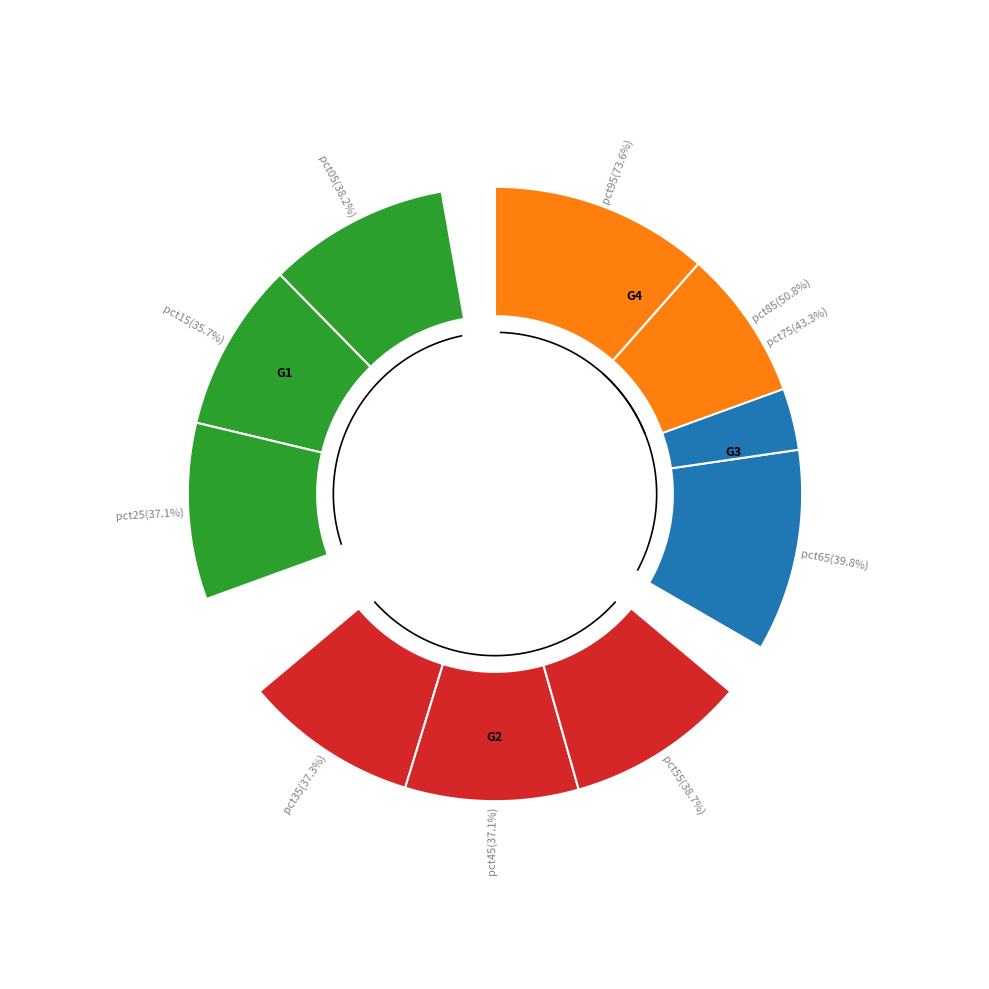

Does pct25 represent more than half of the total?

No